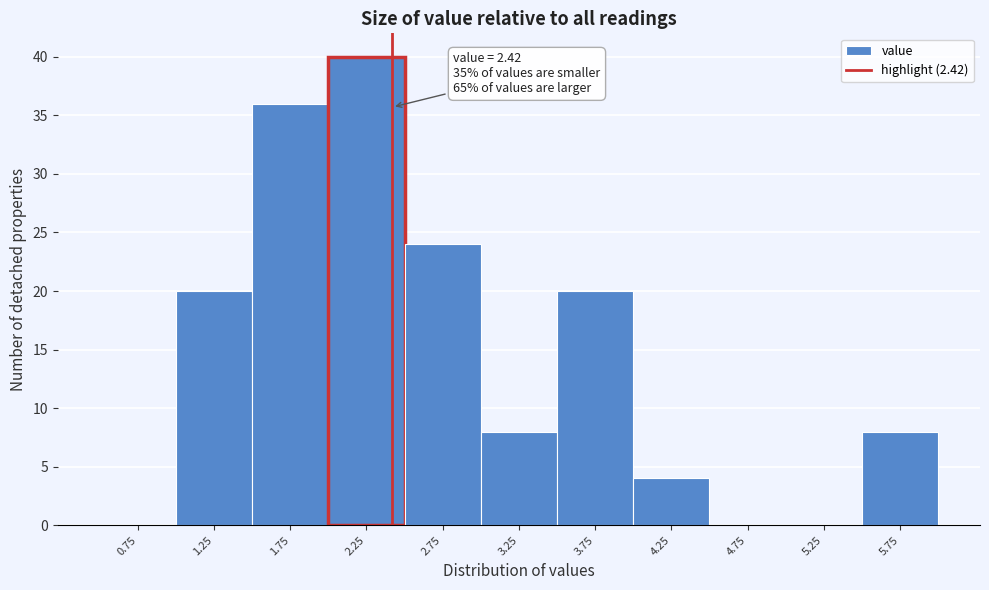

Which range on the x-axis has the tallest bar?

2.0 to 2.5